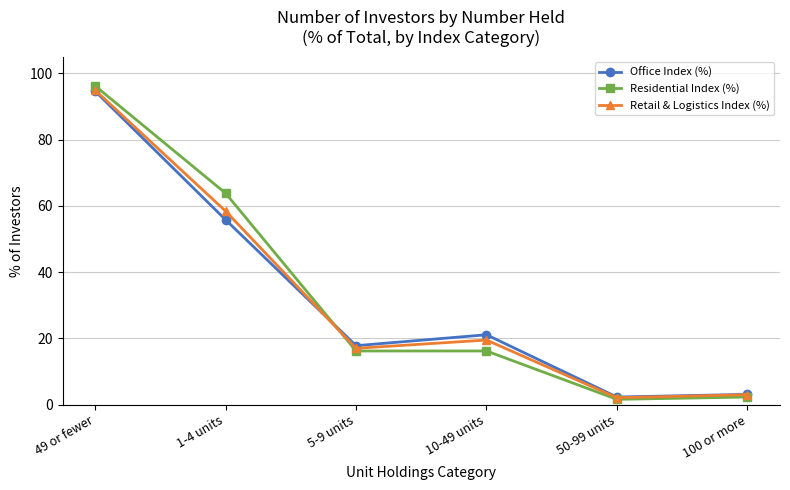

Count the number of categories in the chart.

6